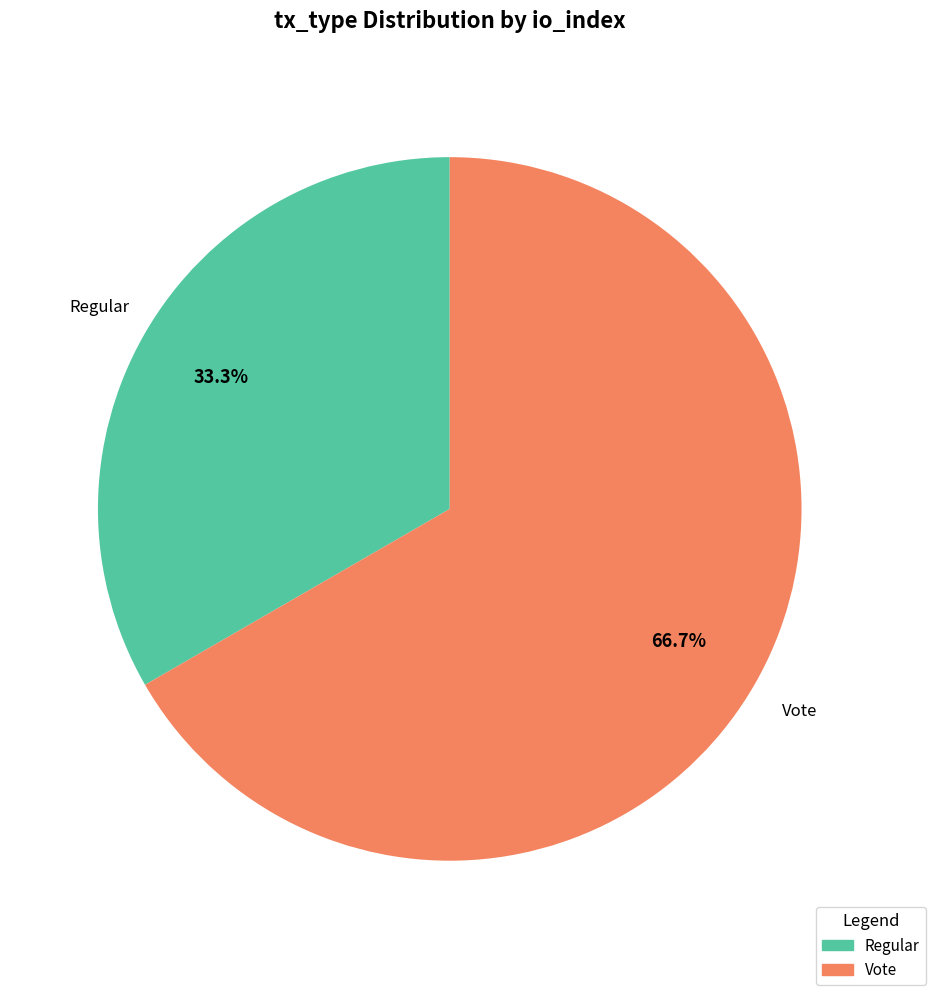

Is there a majority slice in this chart?

Yes